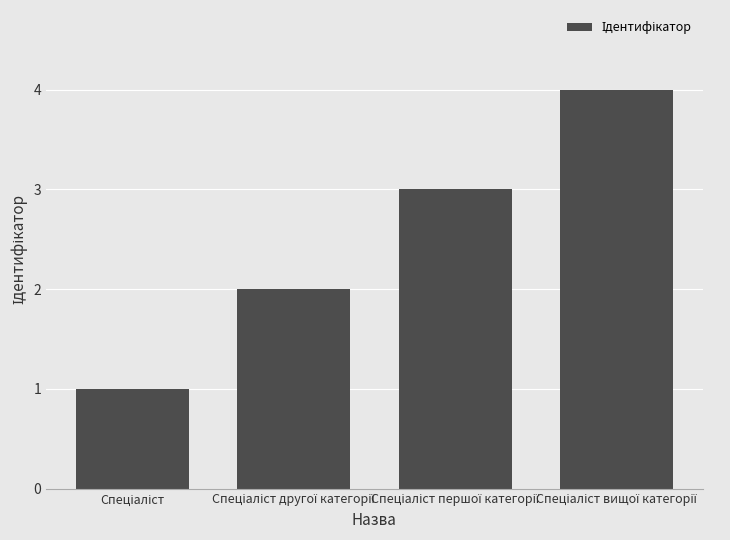

What is the greatest value displayed?

4